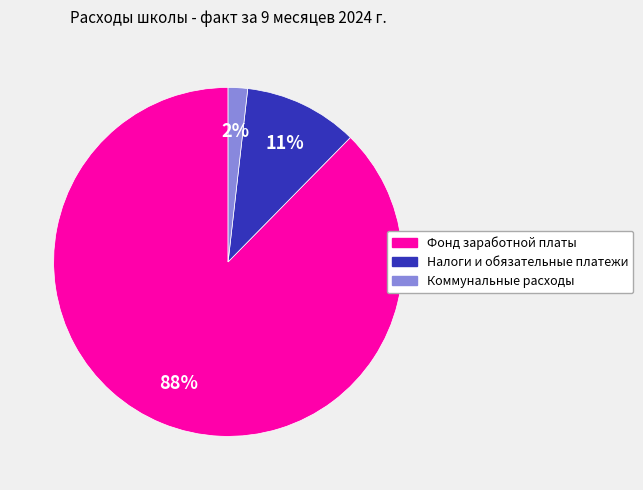

Which has a higher value, Коммунальные расходы or Налоги и обязательные платежи?

Налоги и обязательные платежи